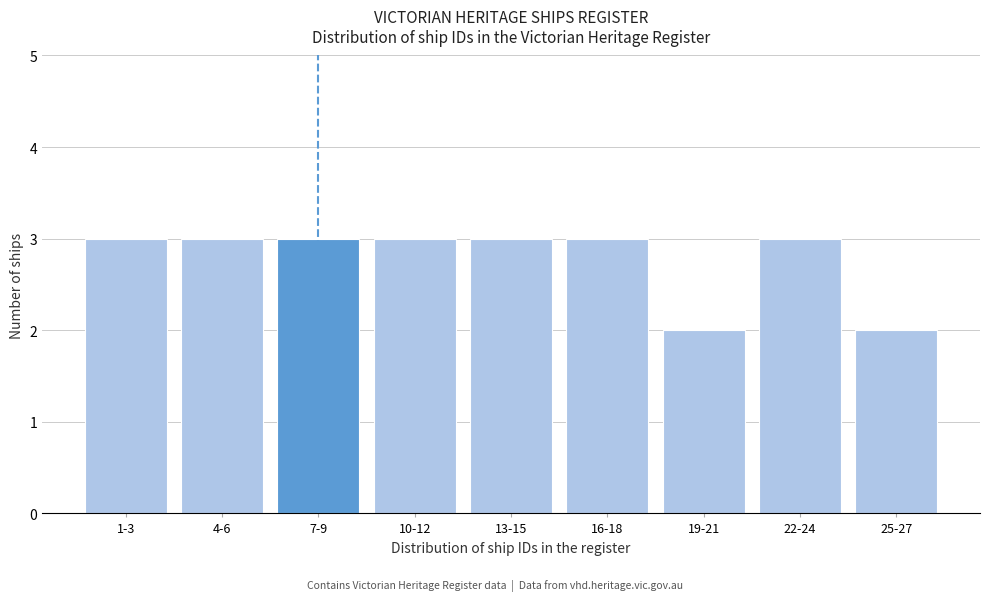

Reading left to right, what are all the values shown in this chart?

3	3	3	3	3	3	2	3	2